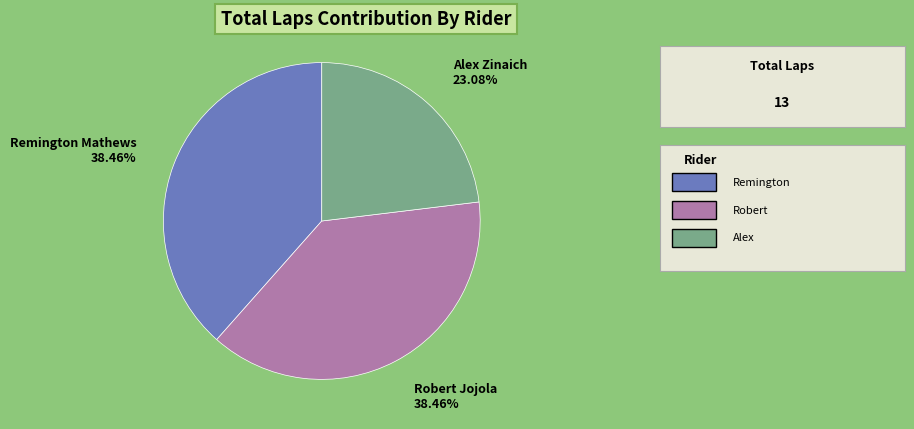

Is there any slice that represents more than half of the pie?

No